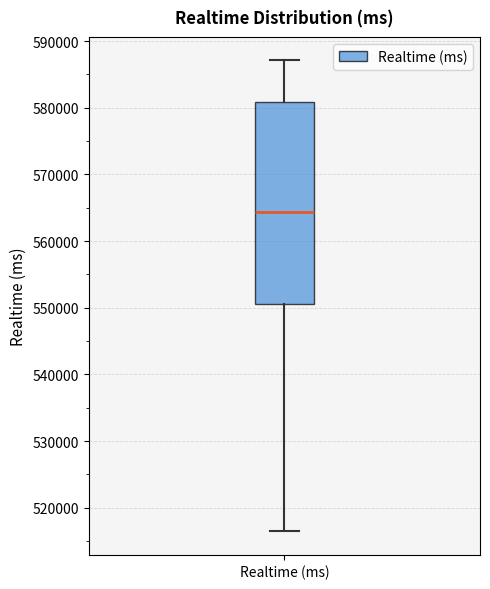

Transcribe this box plot: give where the median line is, the range the box spans, and where the two whiskers end, as read against the y-axis. The values are not printed on the chart, so give them approximately, as read against the axis.

median 564000, box 551000 to 581000, whiskers 516000 to 587000